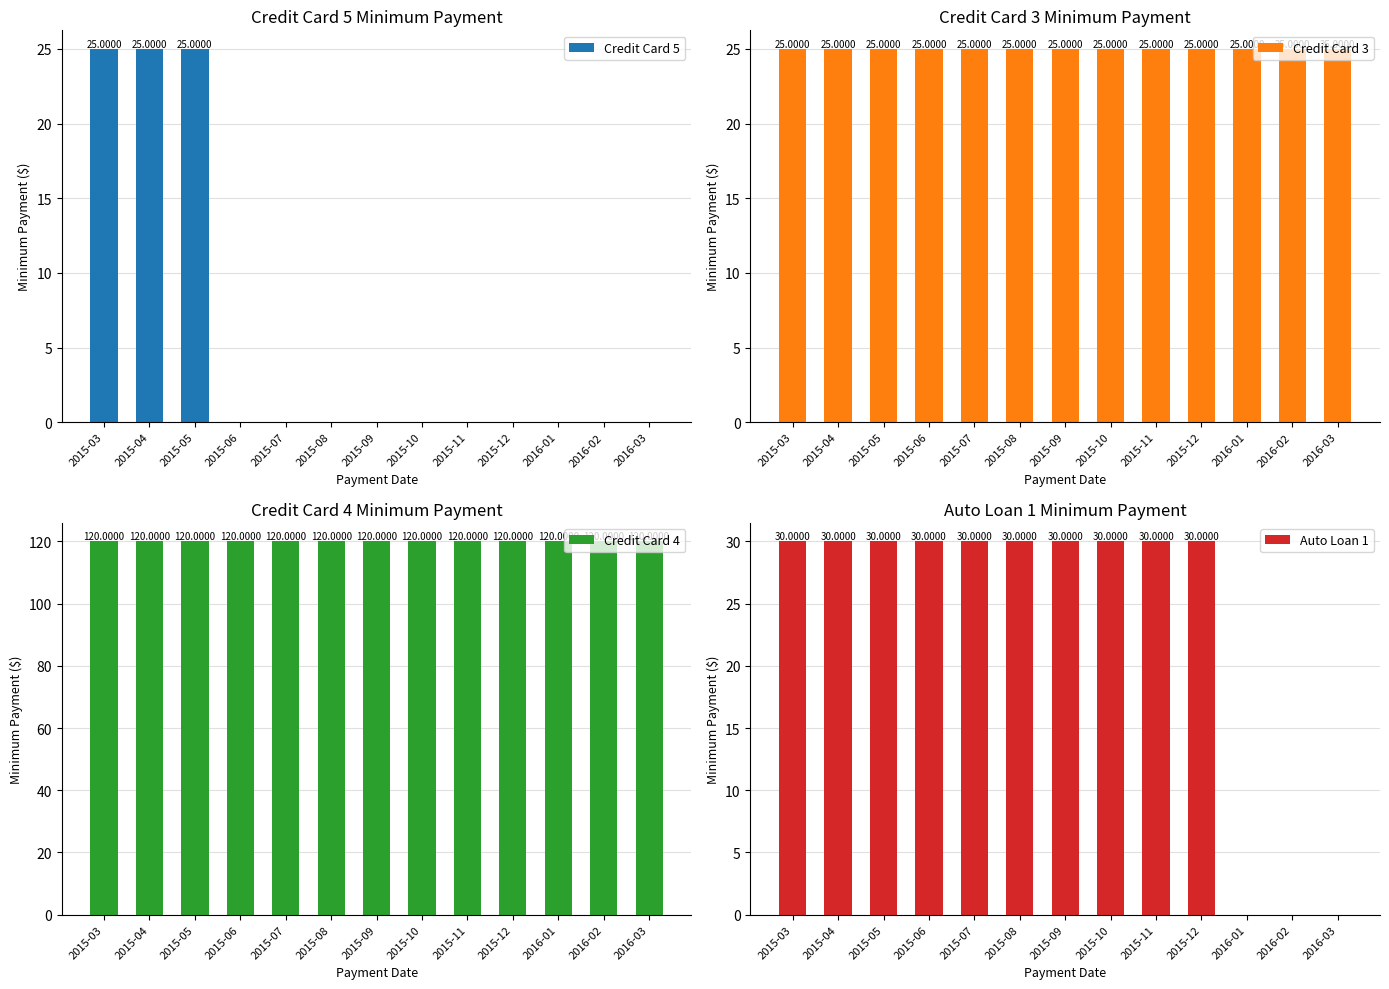

What is the average value of the Credit Card 3 series?

25